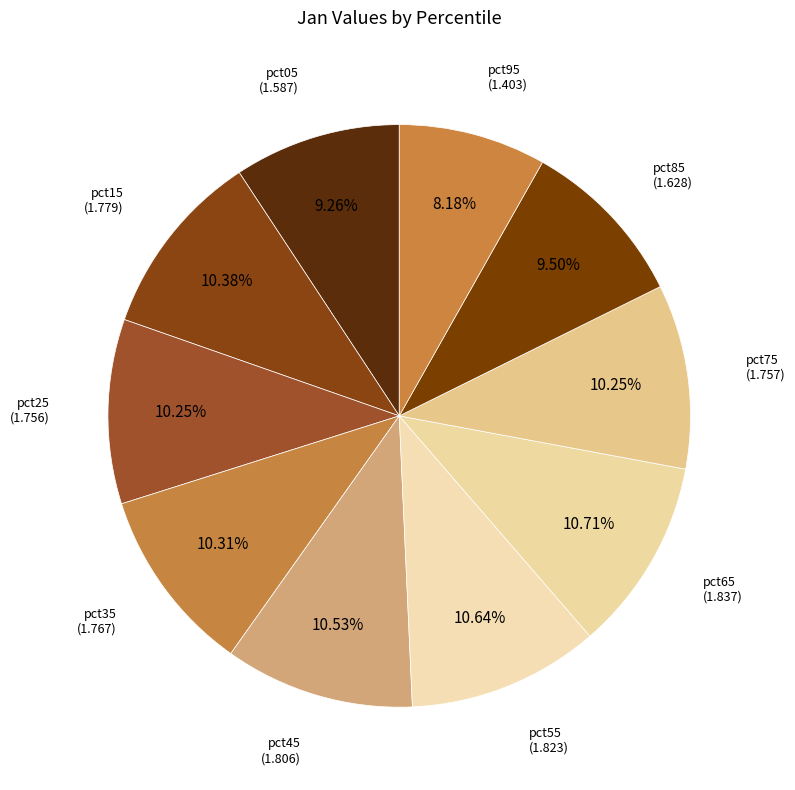

How many slices are in this pie chart?

10